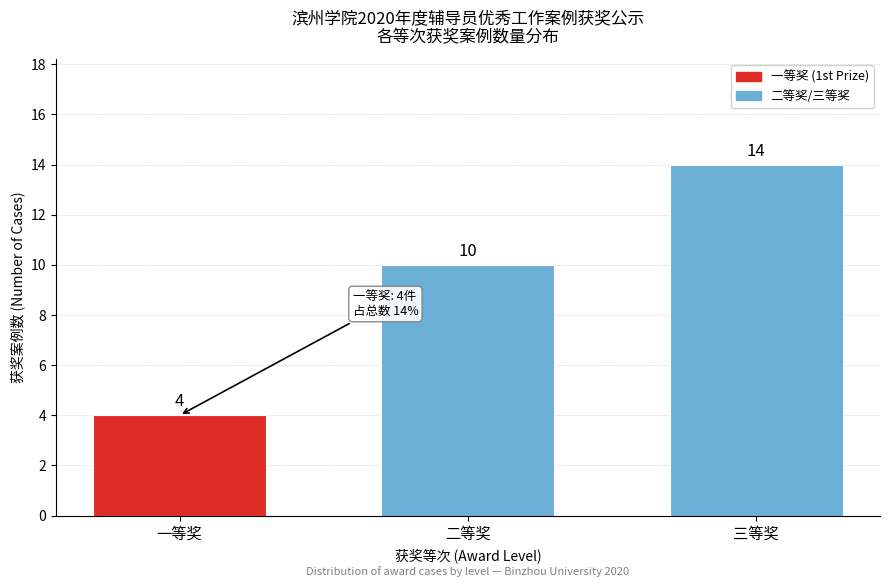

Reading left to right, list all the values displayed in this chart.

一等奖=4	二等奖=10	三等奖=14